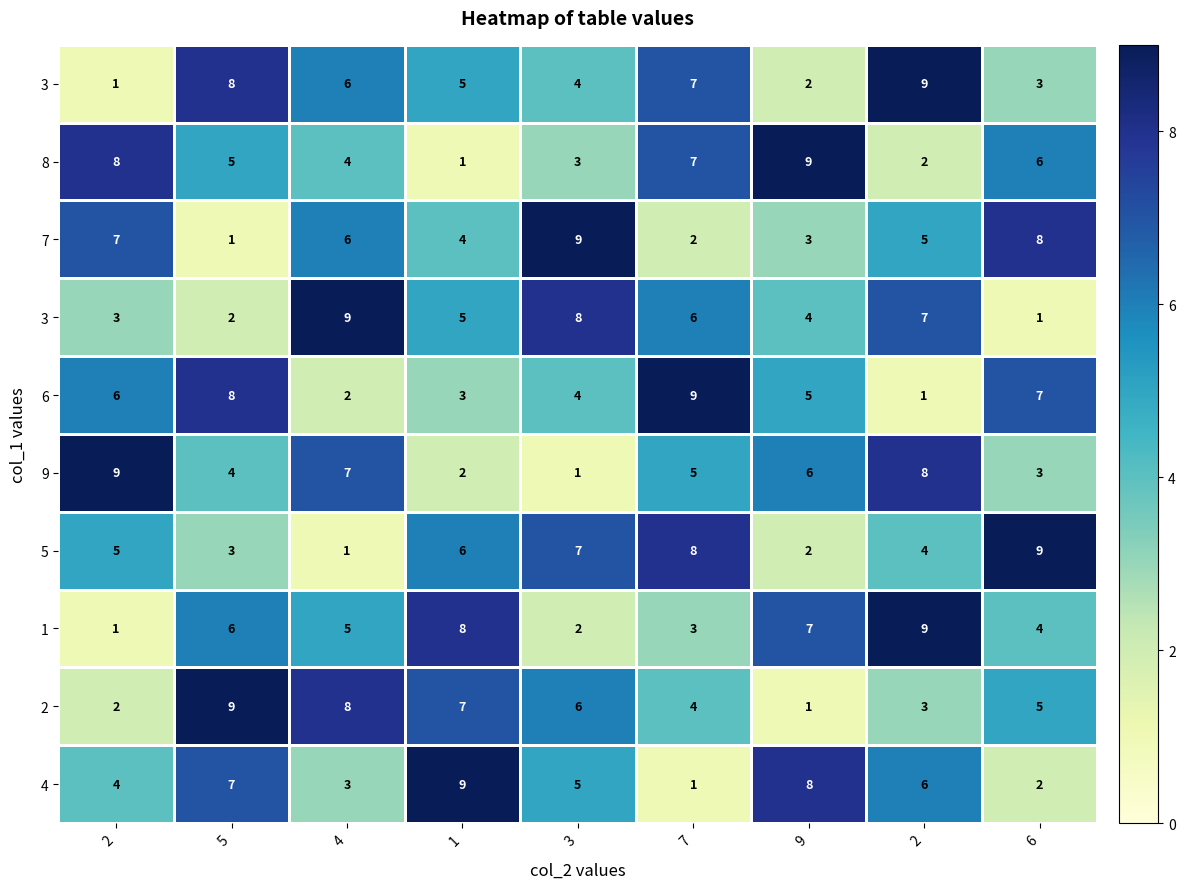

What is the smallest value displayed?

1